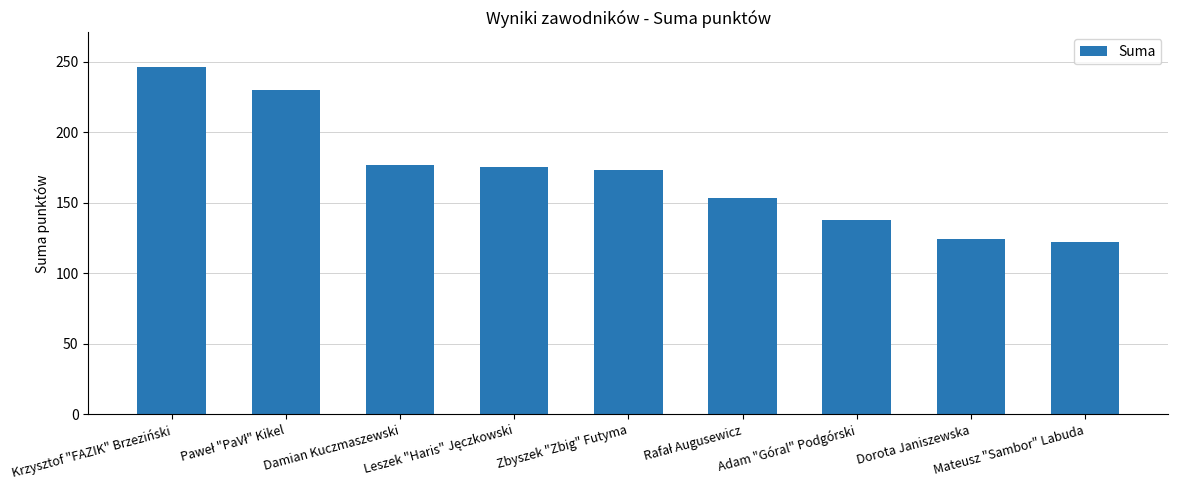

What is the minimum value shown in the chart?

122